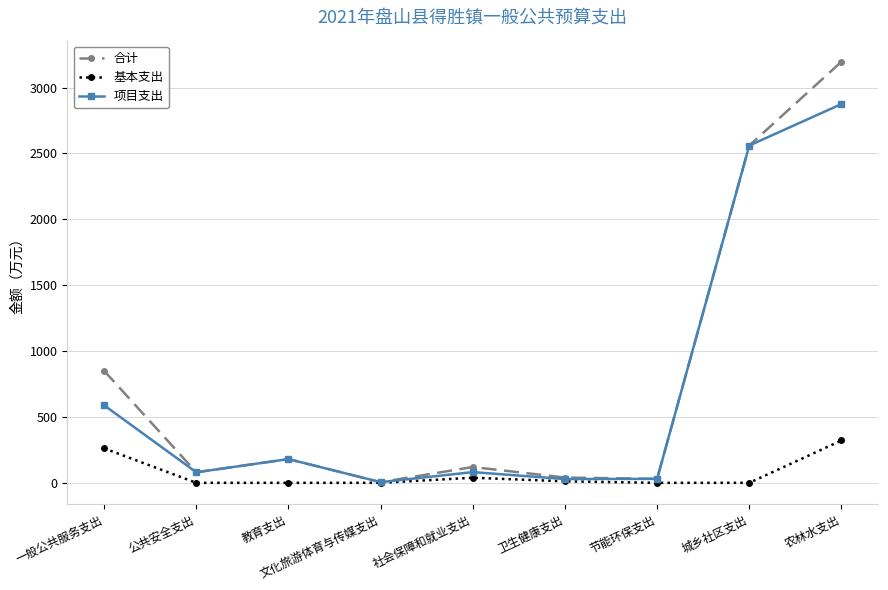

Rank the series by their maximum value, from highest to lowest.

合计, 项目支出, 基本支出